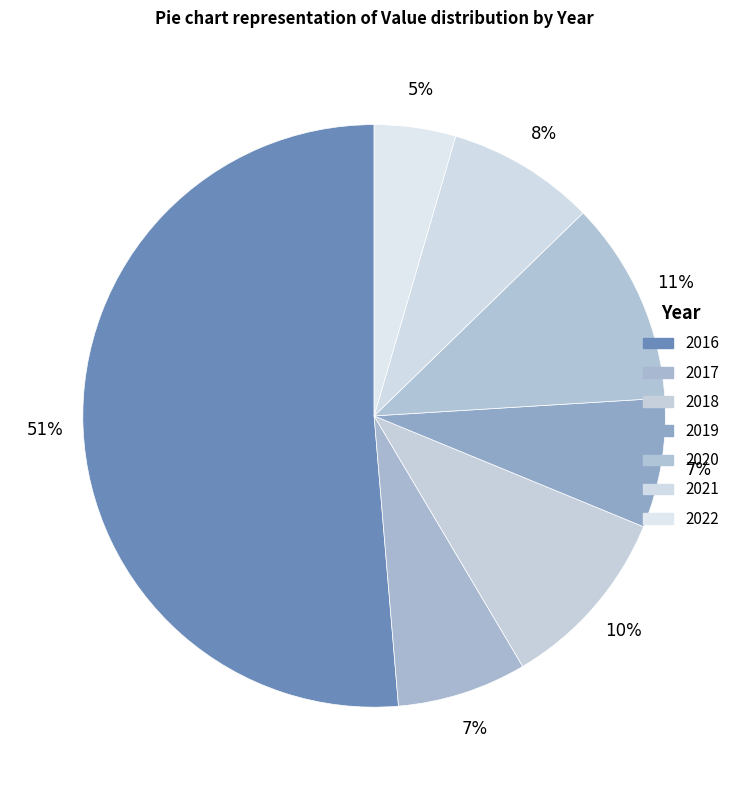

Count the number of slices in the pie.

7